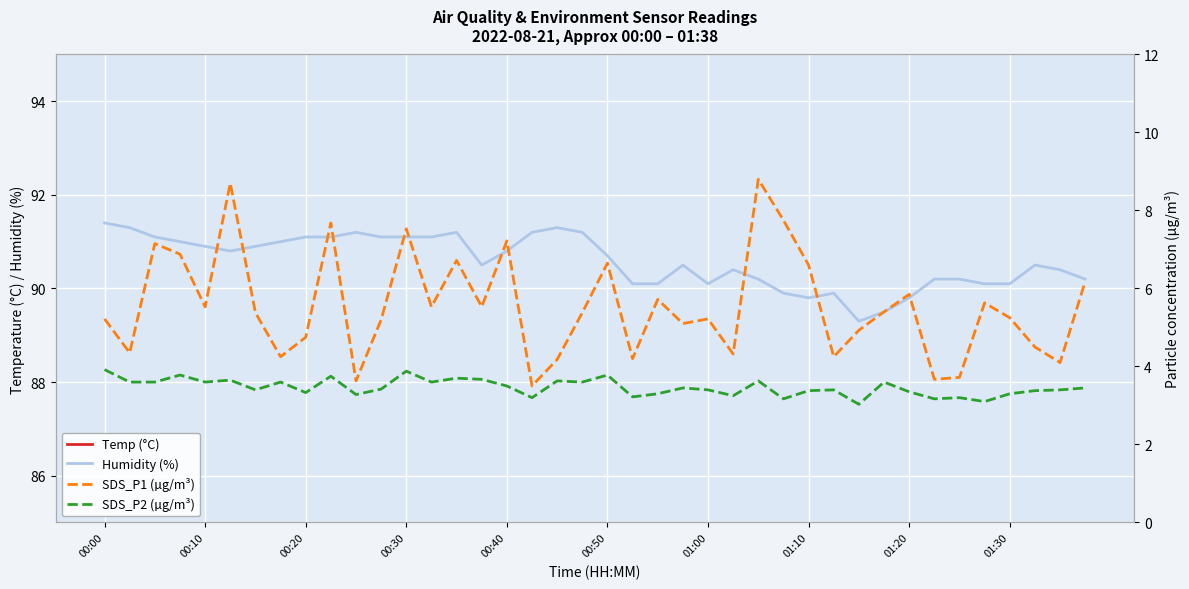

What is the label of the 5th point from the right?

35